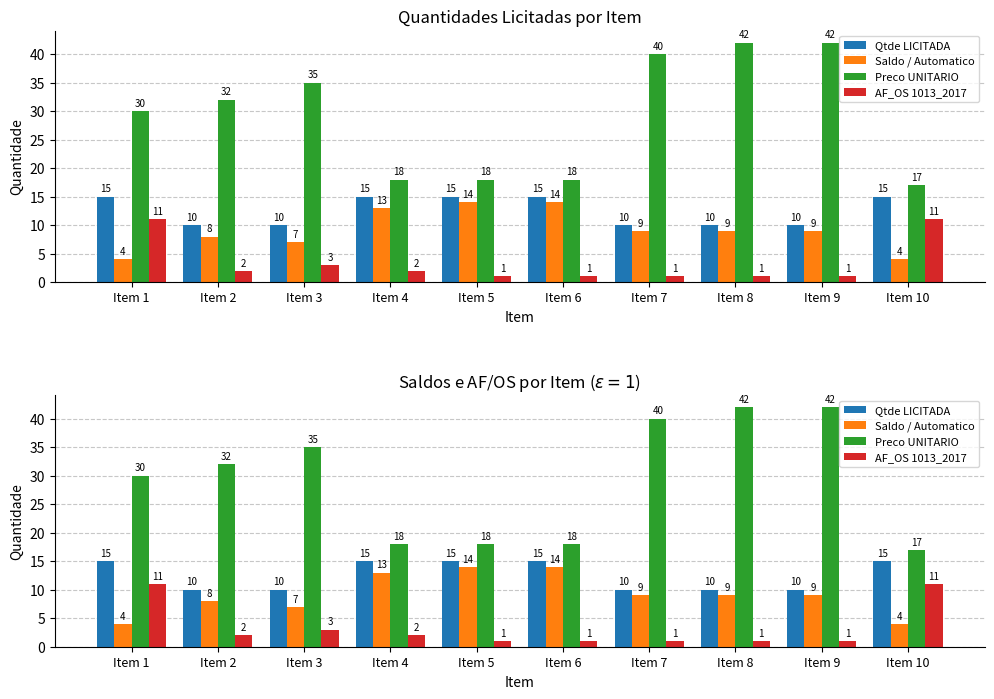

The value of Saldo / Automatico at Item 3 is 7. True or false?

True